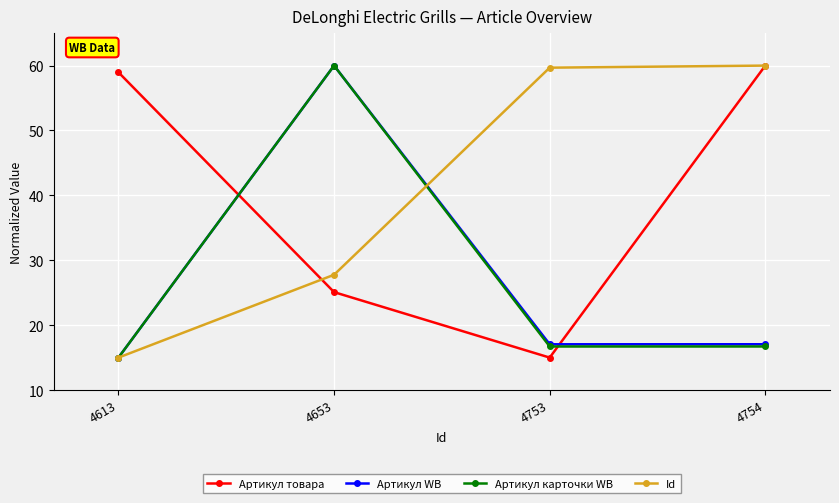

How many distinct data groups are displayed?

4